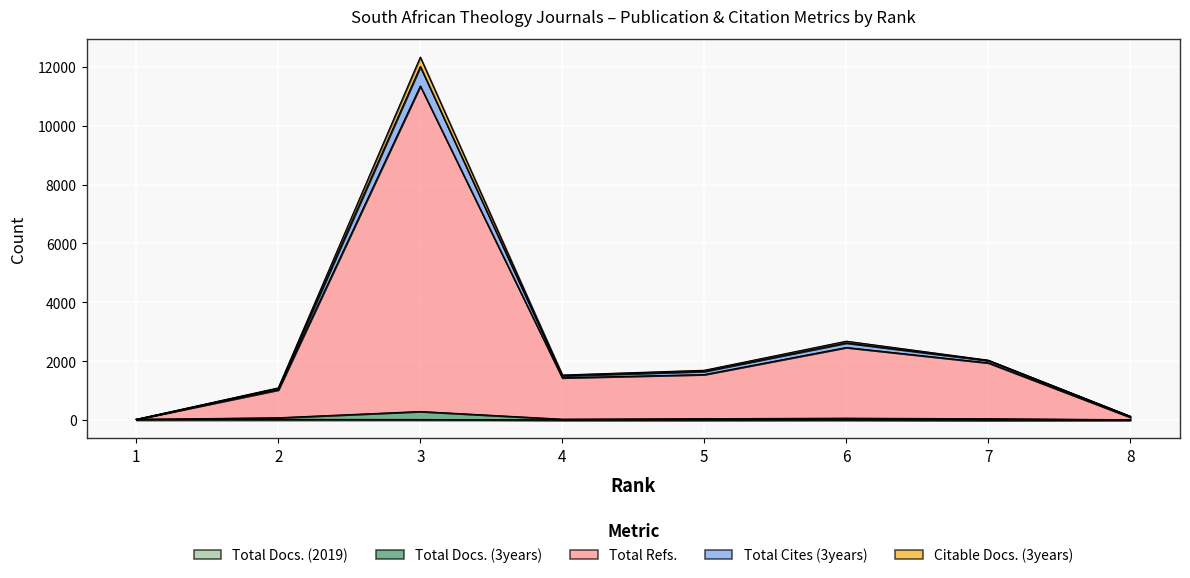

Read the Citable Docs. (3years) value at 8.

126